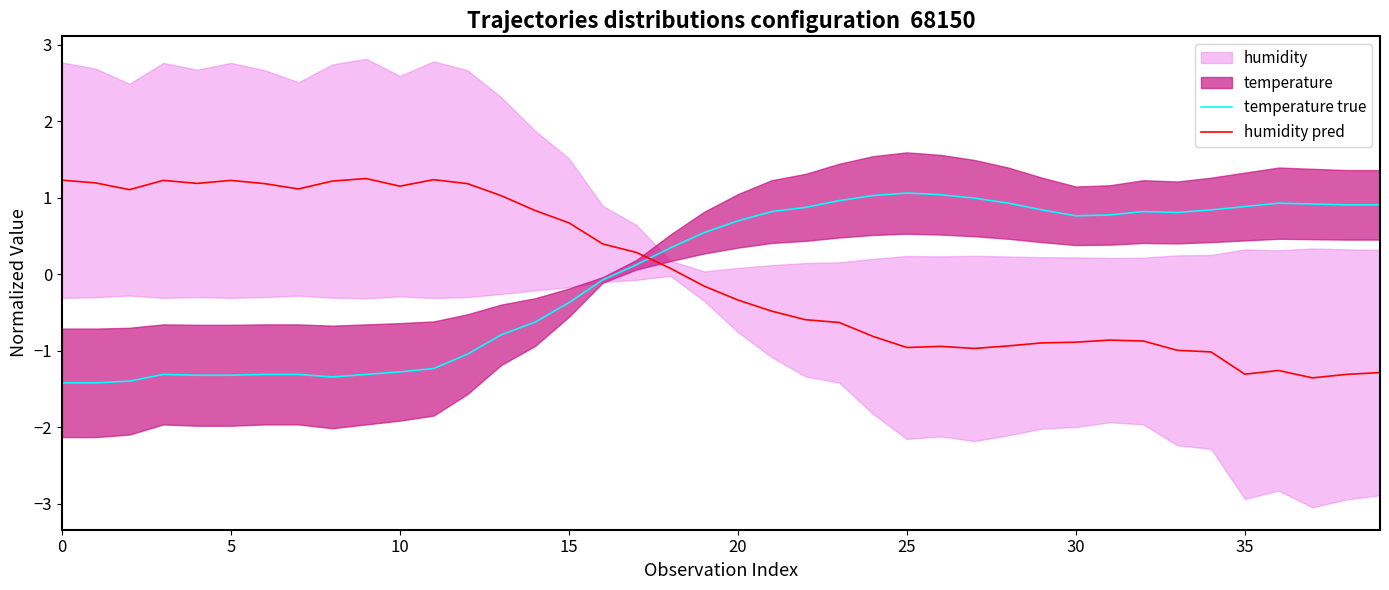

Is it true that humidity pred equals -0.8 at 24?

True